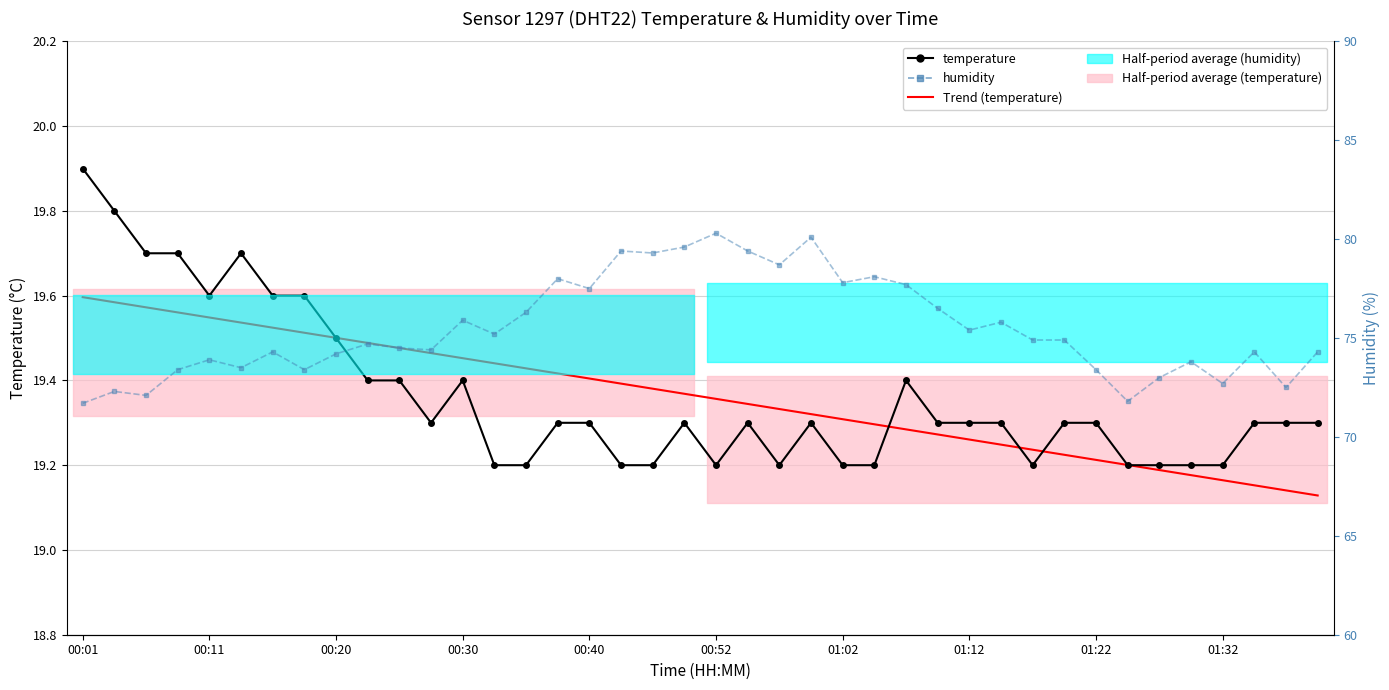

What is the smallest value displayed?

19.1